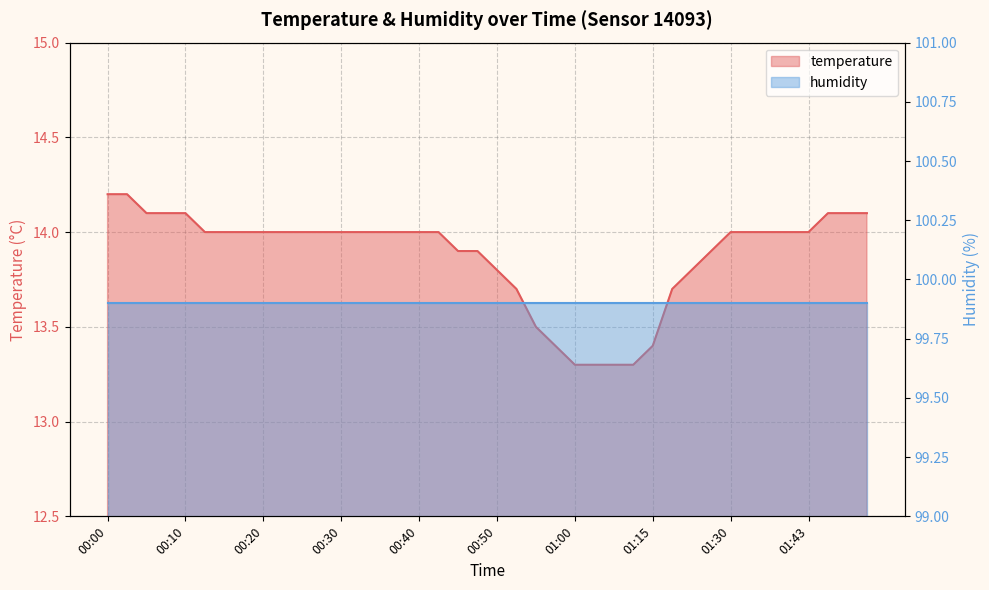

What is the sum of the values at 01:00 and 01:15?

26.7